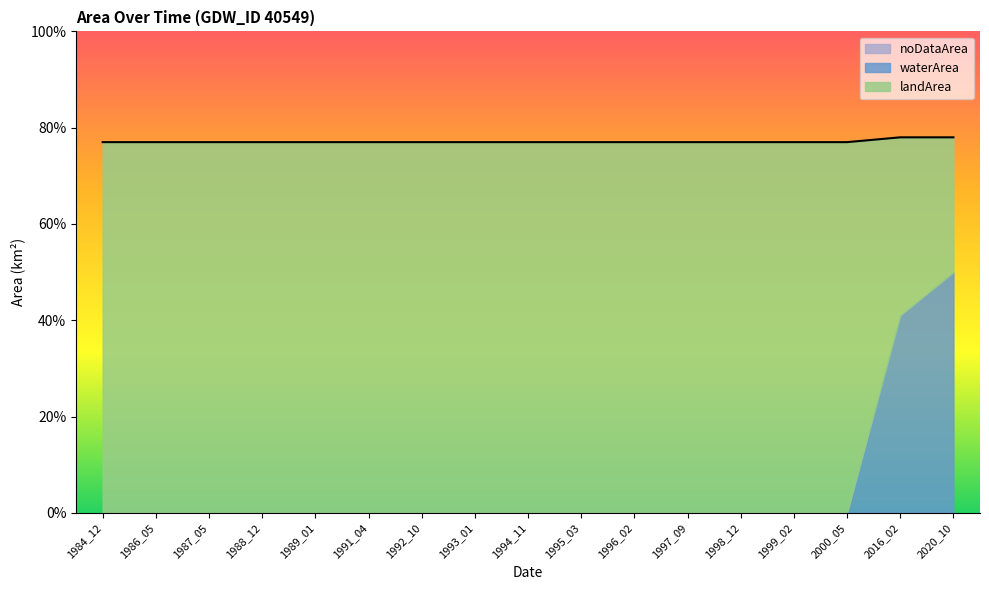

Reading left to right, transcribe all the data shown in this chart.

landArea: 1984_12=0.8	1986_05=0.8	1987_05=0.8	1988_12=0.8	1989_01=0.8	1991_04=0.8	1992_10=0.8	1993_01=0.8	1994_11=0.8	1995_03=0.8	1996_02=0.8	1997_09=0.8	1998_12=0.8	1999_02=0.8	2000_05=0.8	2016_02=0.4	2020_10=0.3
waterArea: 1984_12=0.0	1986_05=0.0	1987_05=0.0	1988_12=0.0	1989_01=0.0	1991_04=0.0	1992_10=0.0	1993_01=0.0	1994_11=0.0	1995_03=0.0	1996_02=0.0	1997_09=0.0	1998_12=0.0	1999_02=0.0	2000_05=0.0	2016_02=0.4	2020_10=0.5
noDataArea: 1984_12=0.0	1986_05=0.0	1987_05=0.0	1988_12=0.0	1989_01=0.0	1991_04=0.0	1992_10=0.0	1993_01=0.0	1994_11=0.0	1995_03=0.0	1996_02=0.0	1997_09=0.0	1998_12=0.0	1999_02=0.0	2000_05=0.0	2016_02=0.0	2020_10=0.0